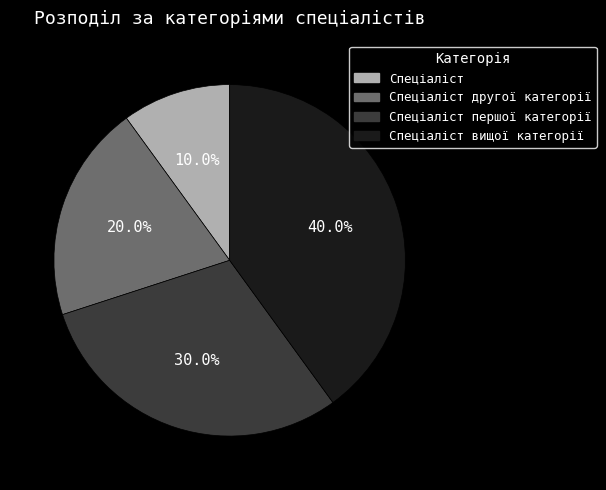

Count the number of slices in the pie.

4